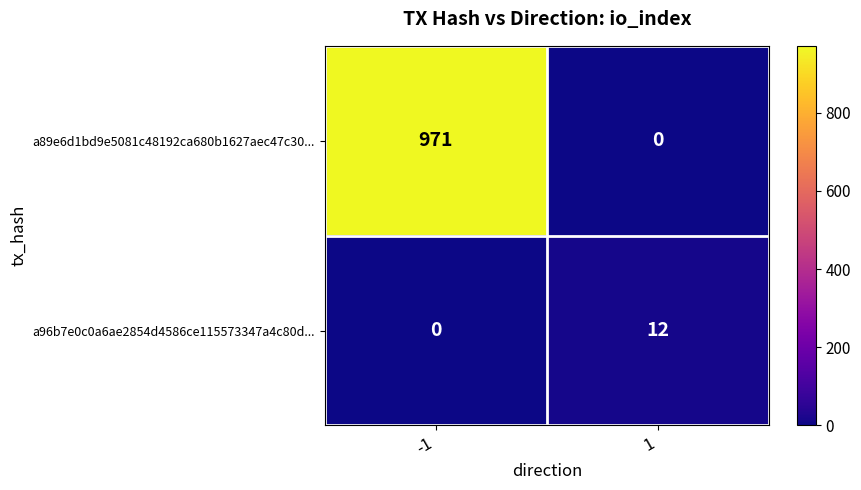

What is the maximum value for a96b7e0c0a6ae2854d4586ce115573347a4c80d...?

12